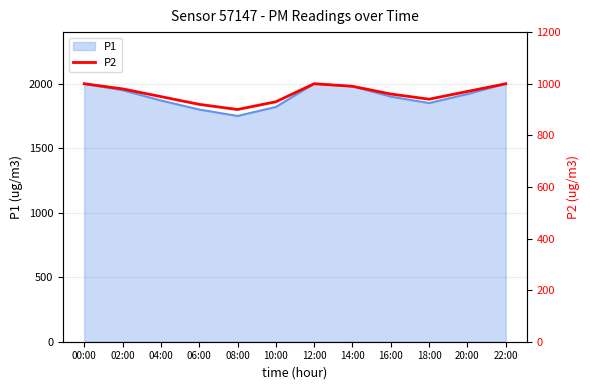

Approximately how many times larger is the value at 14:00 compared to 04:00?

1.0